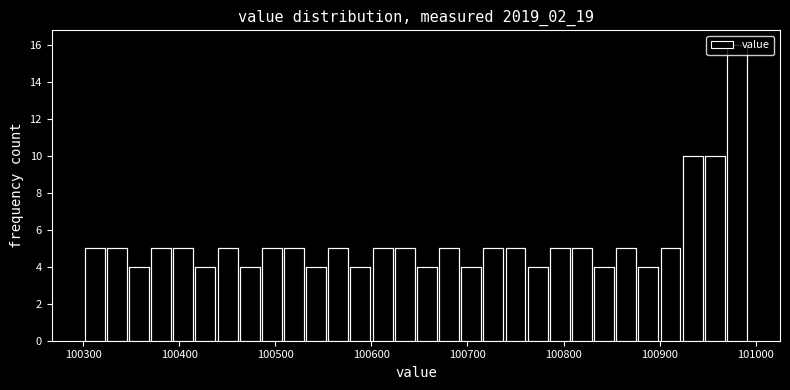

Read against the x-axis, roughly where is the centre of the tallest bar?

100980